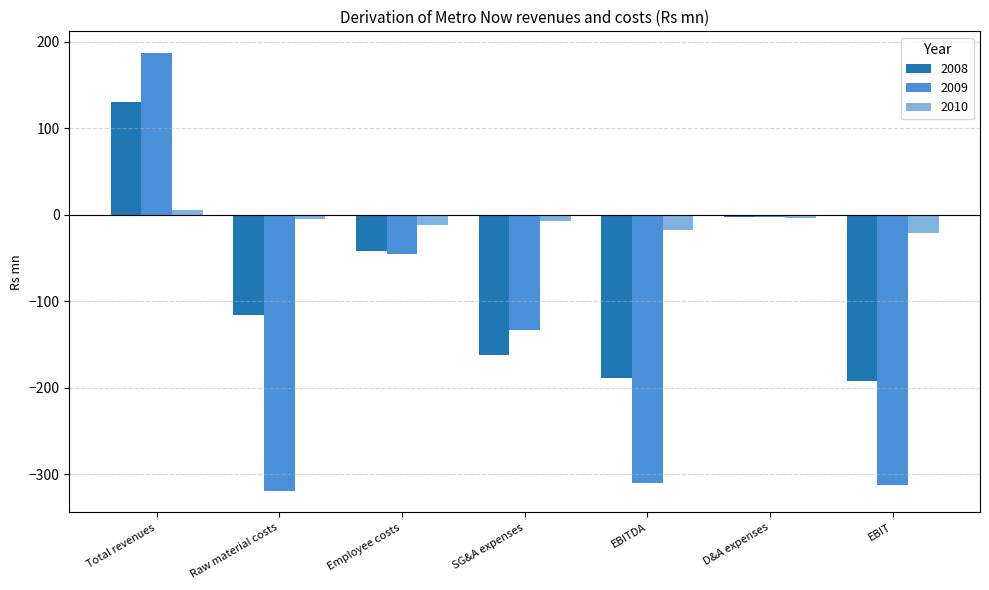

What is the average value of the 2008 series?

-81.9